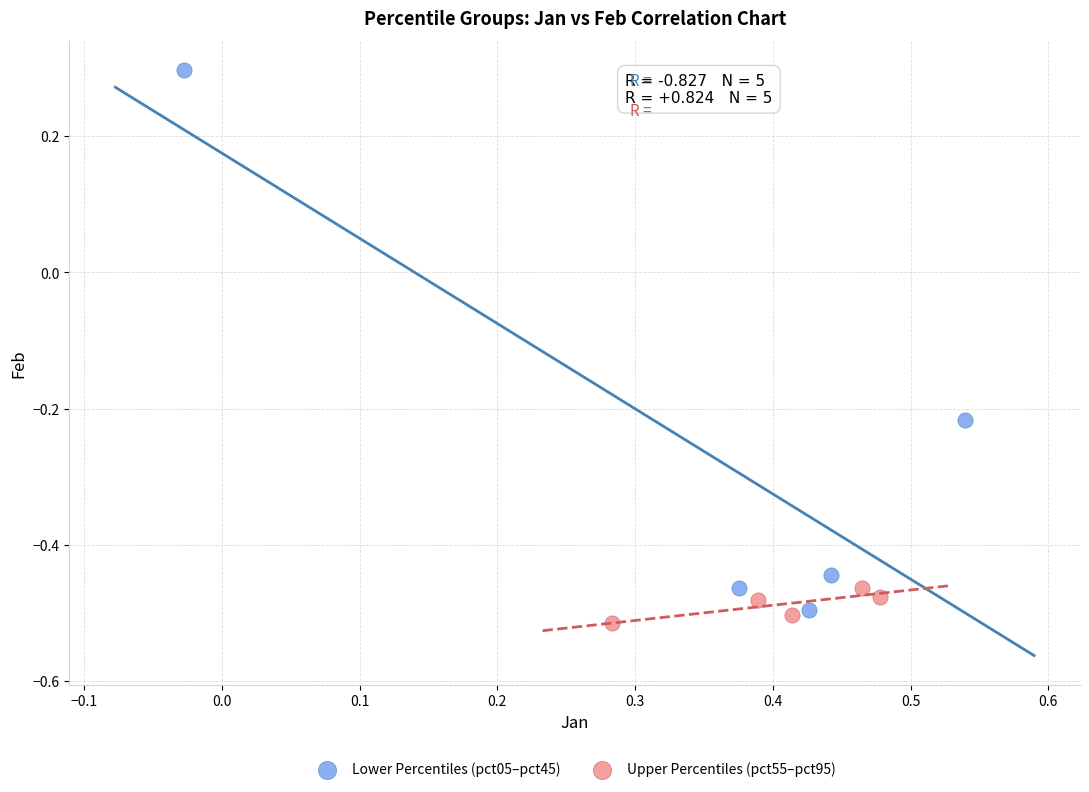

Which series has the widest spread of Y values?

Lower Percentiles (pct05–pct45)